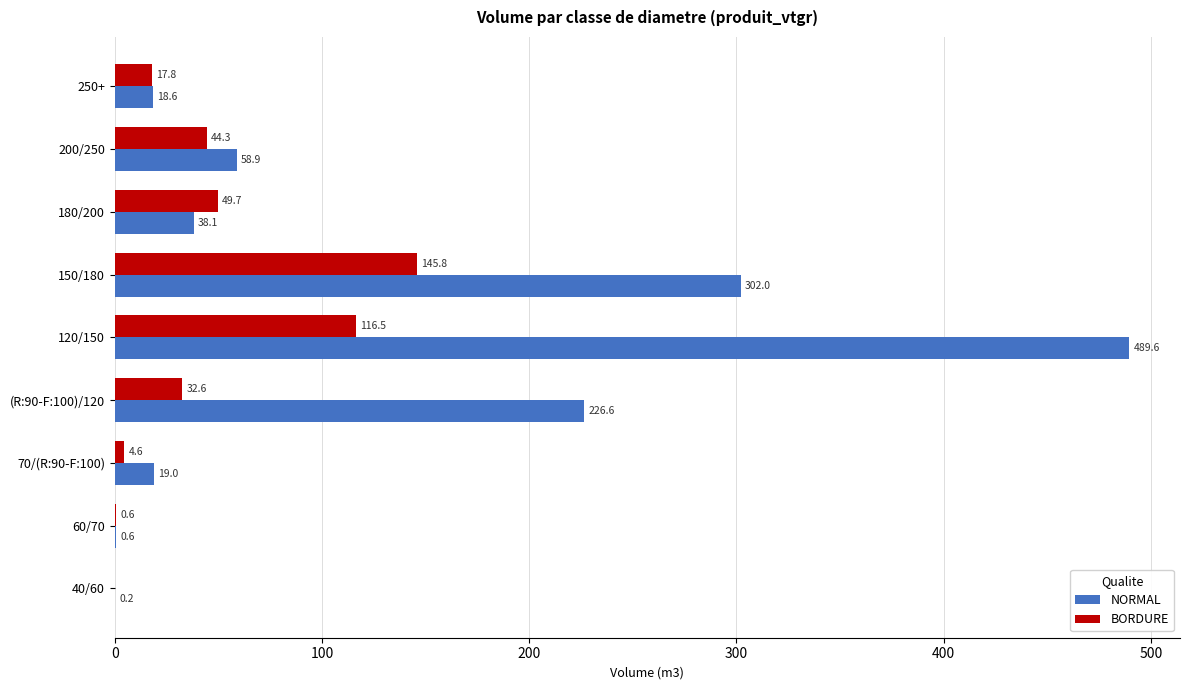

What are all the series names shown in the legend?

NORMAL, BORDURE